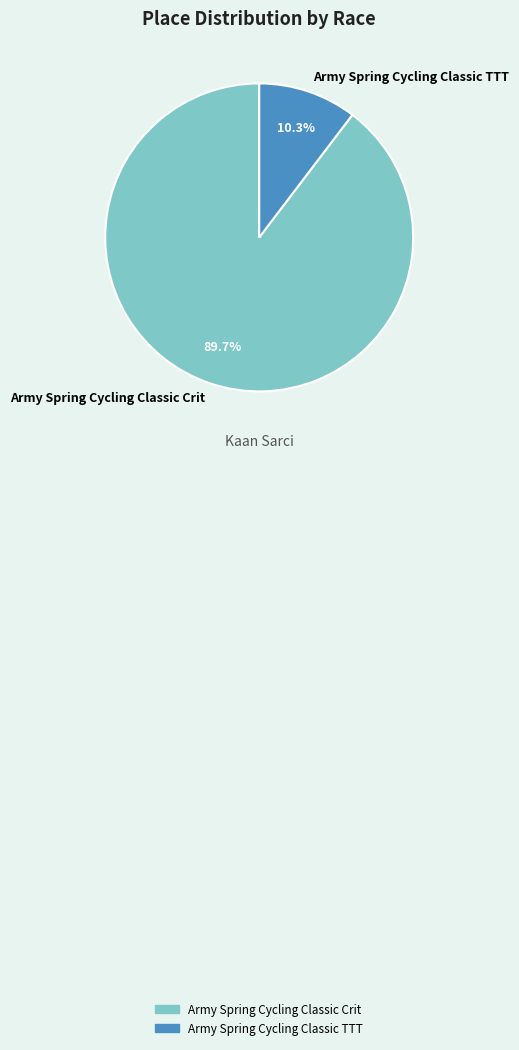

What percentage is the Army Spring Cycling Classic Crit slice, to the nearest percent?

90%